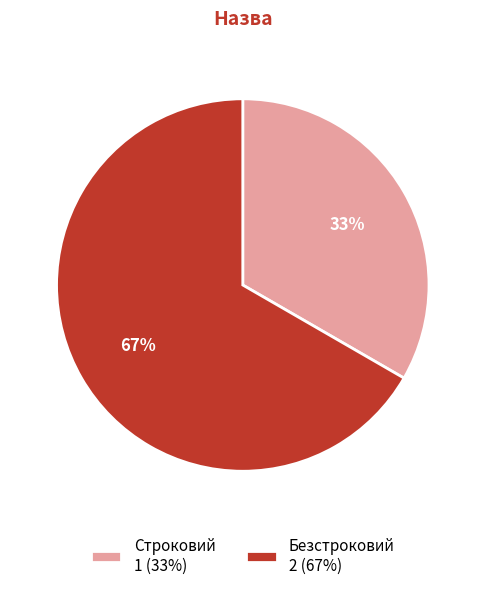

To the nearest percent, what is the average slice percentage?

50%